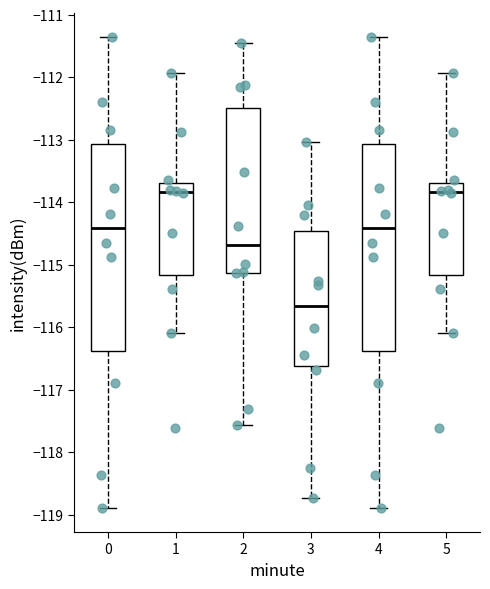

Reading left to right, read every box against the y-axis: the position of its median line, the range the box covers, and the ends of its whiskers. The values are not printed on the chart, so give them approximately, as read against the axis.

0: median -114.4, box -116.4 to -113.1, whiskers -118.9 to -111.3
1: median -113.8, box -115.2 to -113.7, whiskers -116.1 to -111.9
2: median -114.7, box -115.1 to -112.5, whiskers -117.6 to -111.4
3: median -115.7, box -116.6 to -114.5, whiskers -118.7 to -113.0
4: median -114.4, box -116.4 to -113.1, whiskers -118.9 to -111.3
5: median -113.8, box -115.2 to -113.7, whiskers -116.1 to -111.9